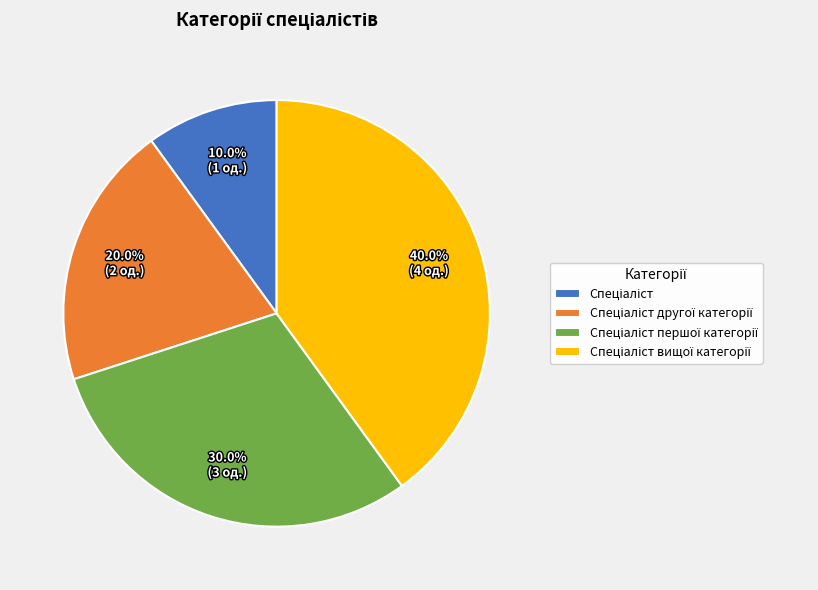

Is there any slice that represents more than half of the pie?

No